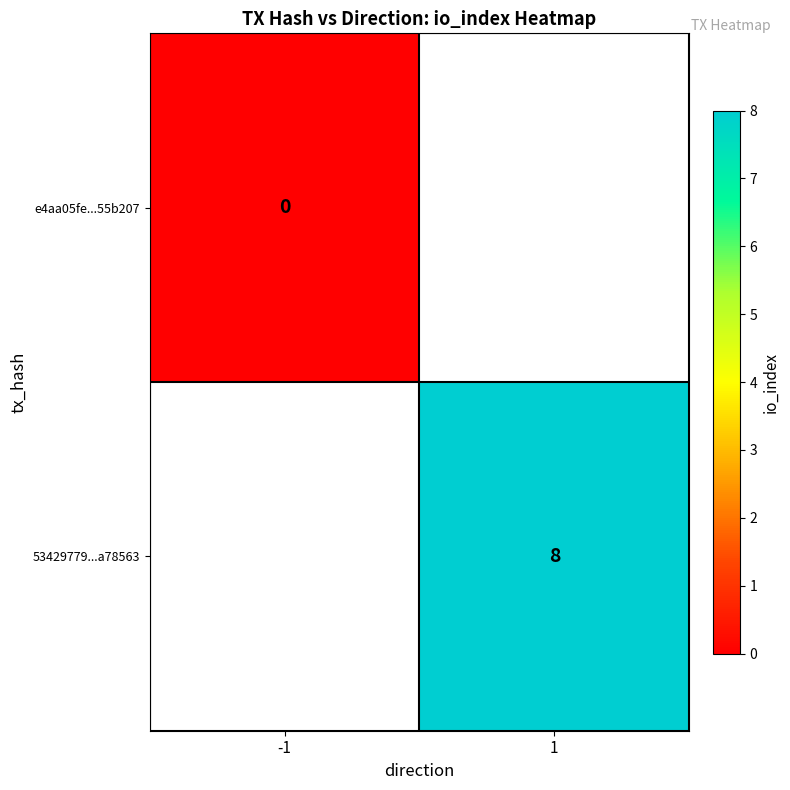

How many positive values does the 53429779...a78563 series have?

1